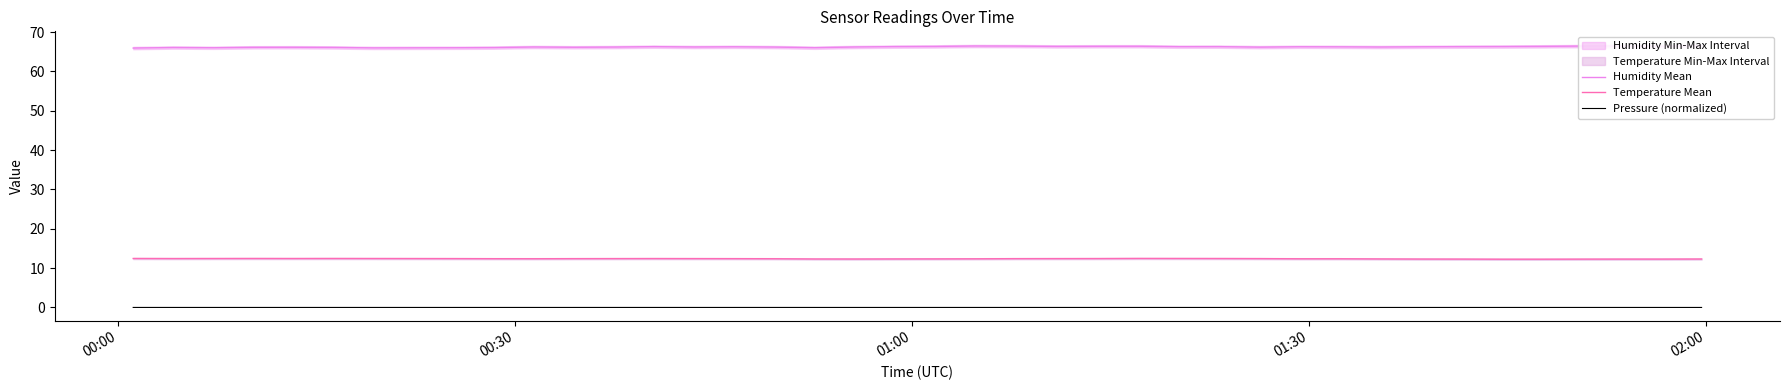

True or false: Humidity Mean and Pressure (normalized) cross at least once.

False